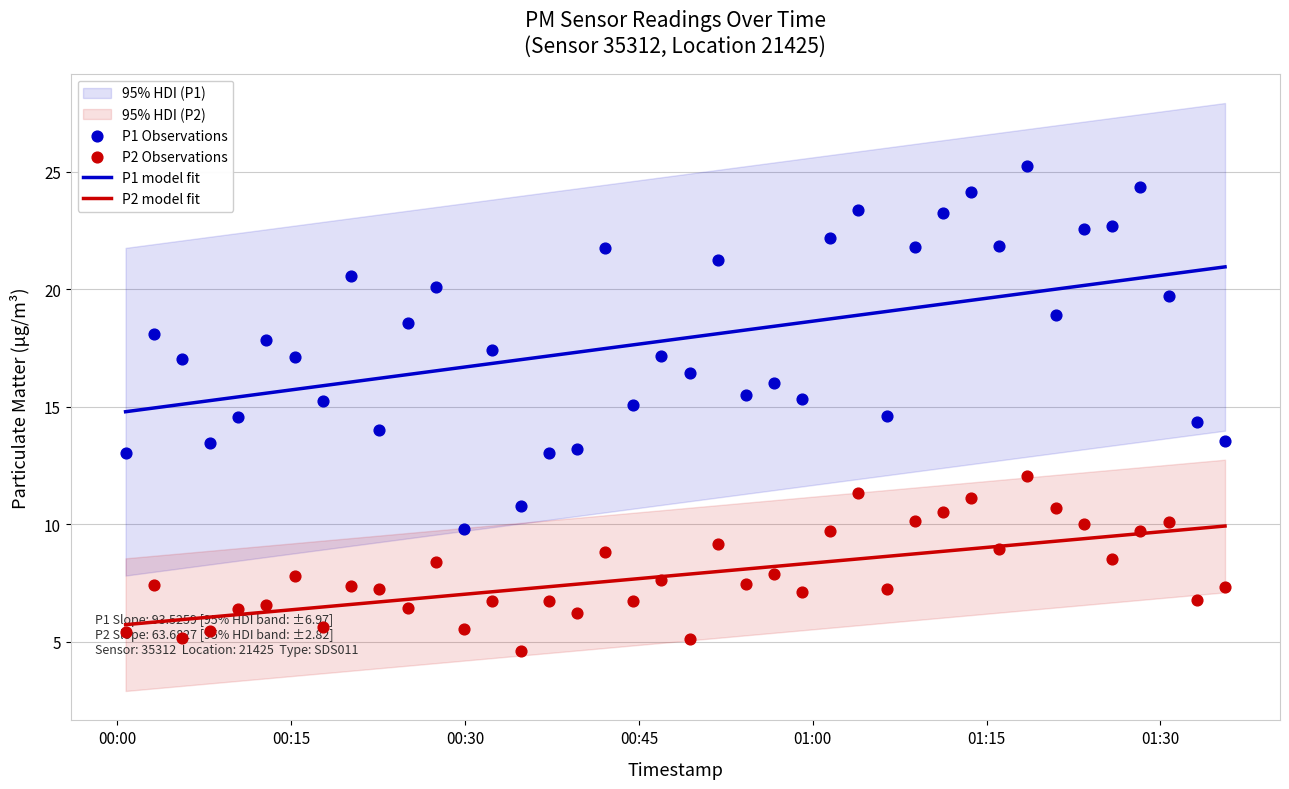

What is the total value across all series at 2024-01-30T00:03:07?

25.5